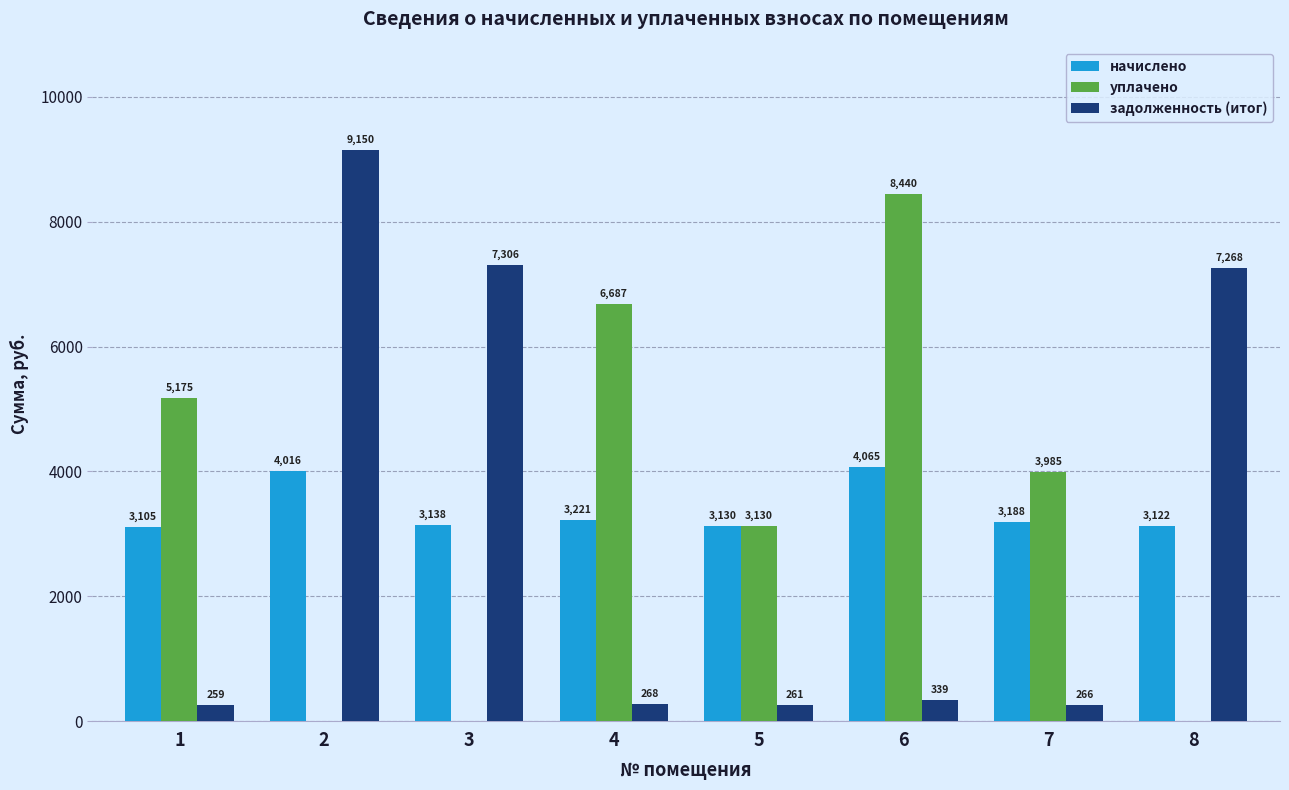

The value of начислено at 4 is 3220.9. True or false?

True